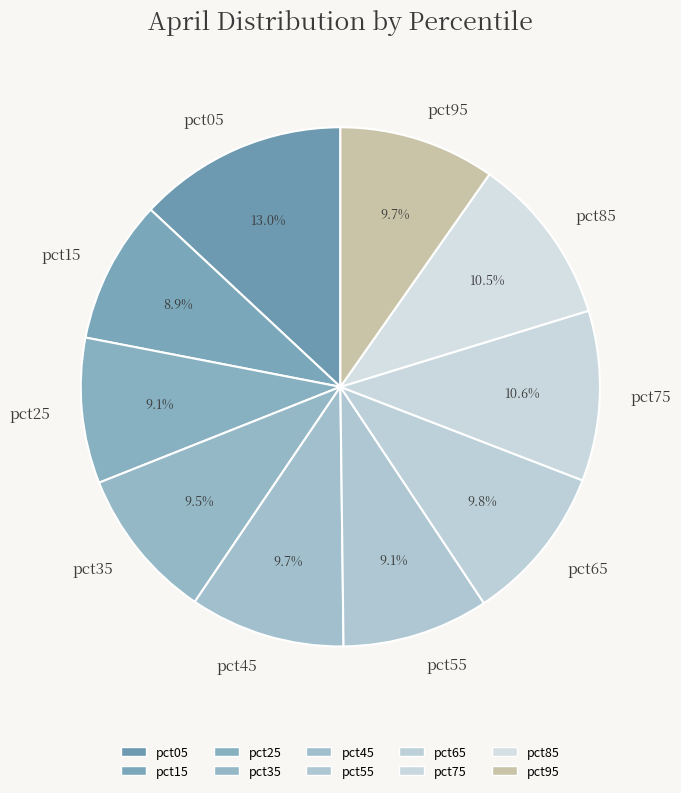

What portion of the pie excludes pct15?

91.1%